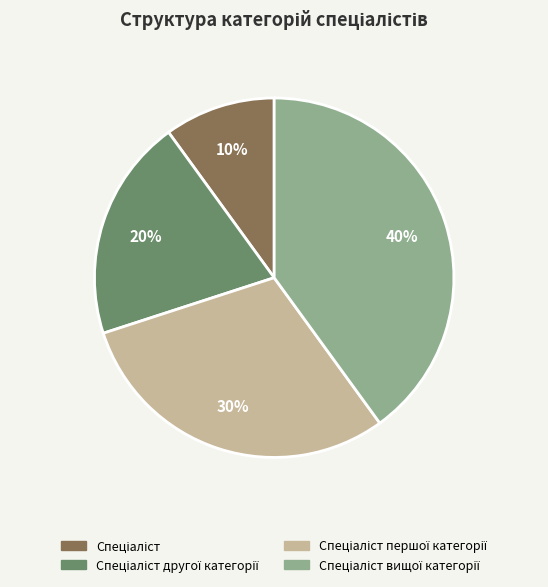

Is there any slice that represents more than half of the pie?

No